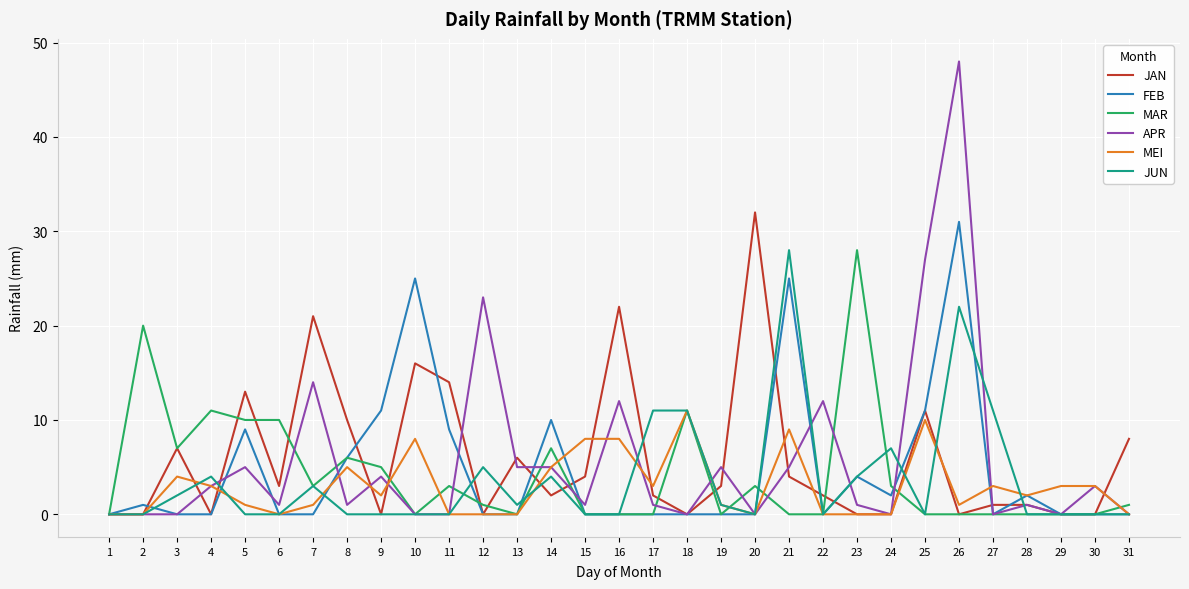

What is the total value across all series at 18?

33